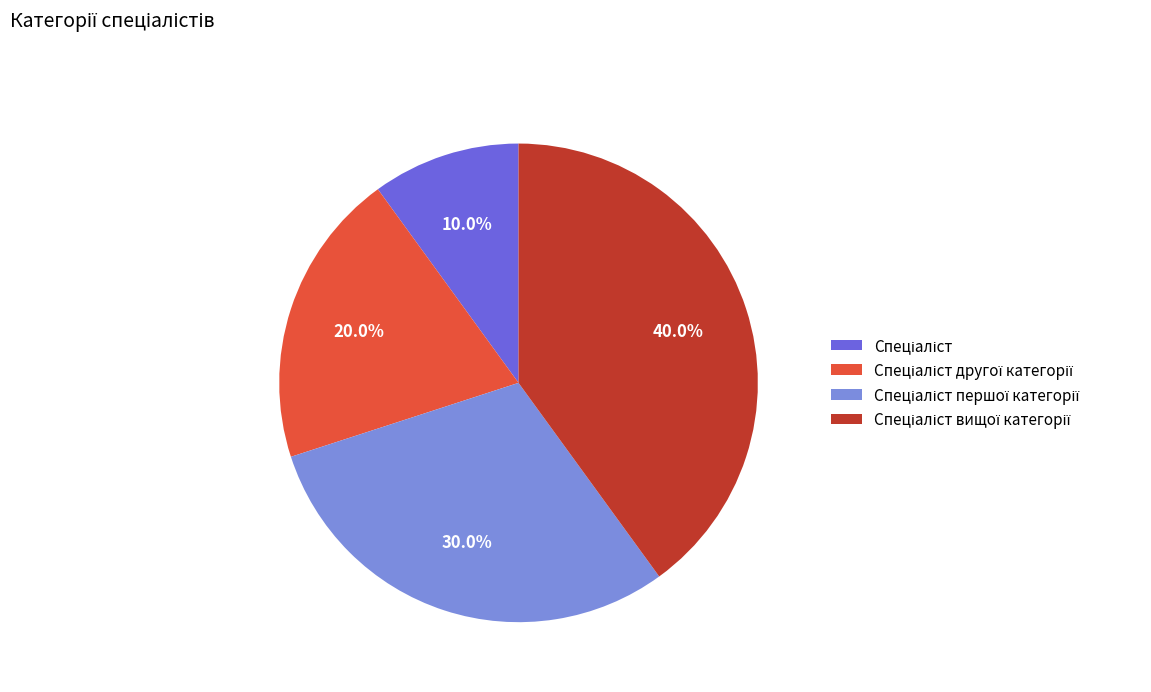

Is there a majority slice in this chart?

No